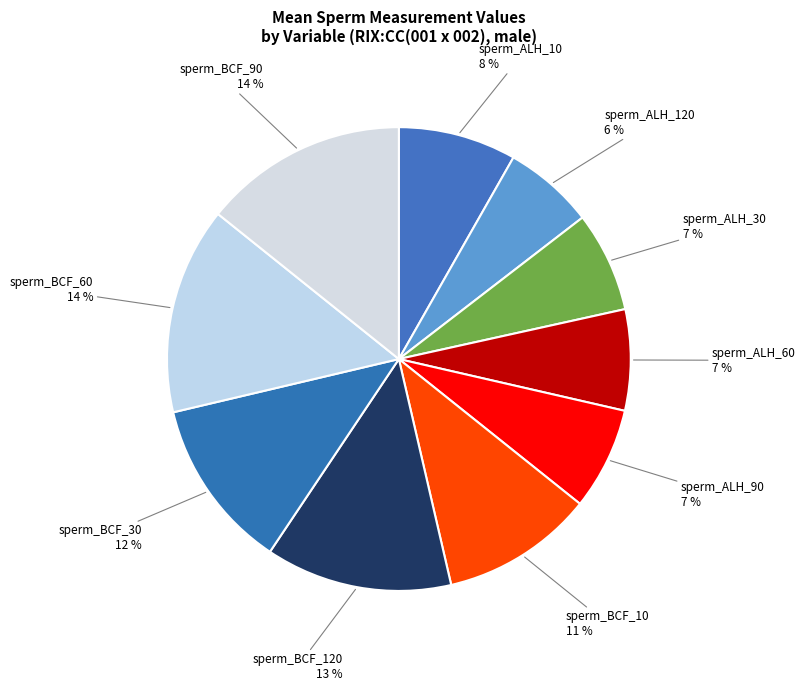

How many slices are in this pie chart?

10